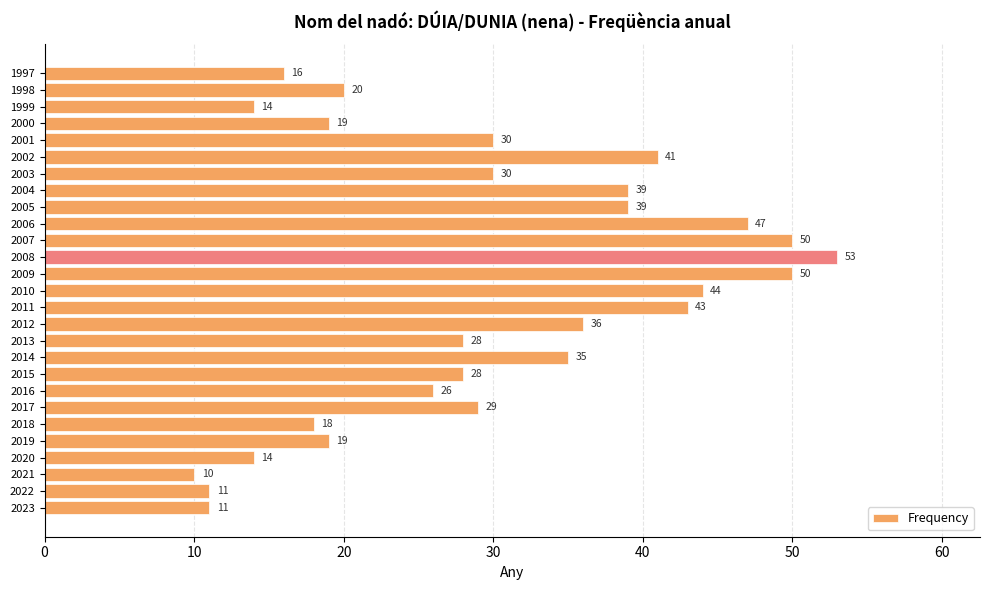

What is the change in value from 2000 to 2005?

+20